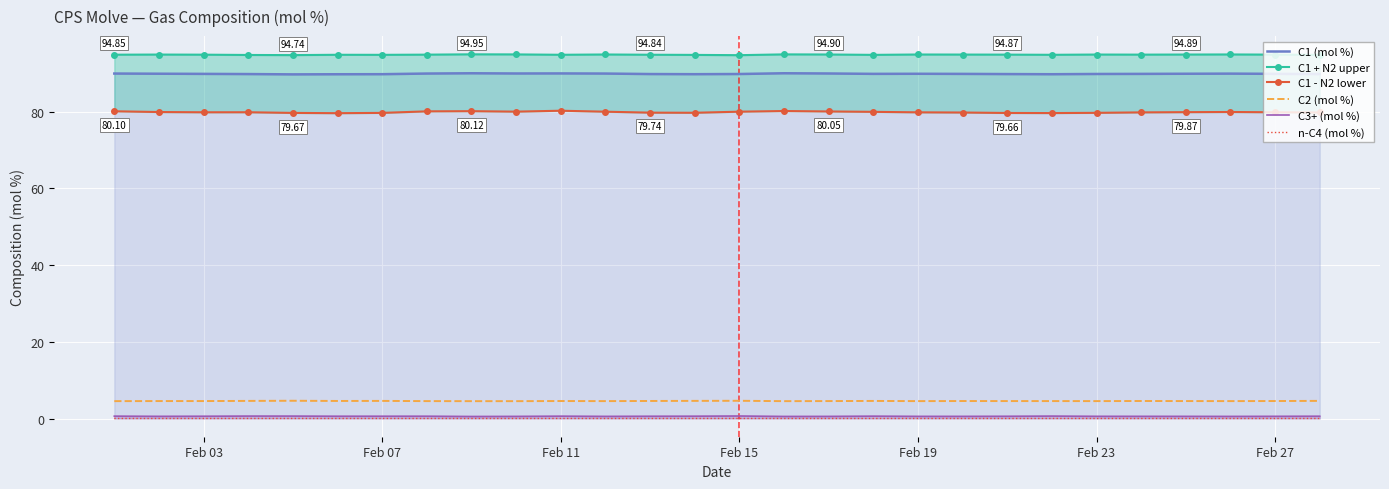

True or false: C2 (mol %) and C3+ (mol %) cross at least once.

False